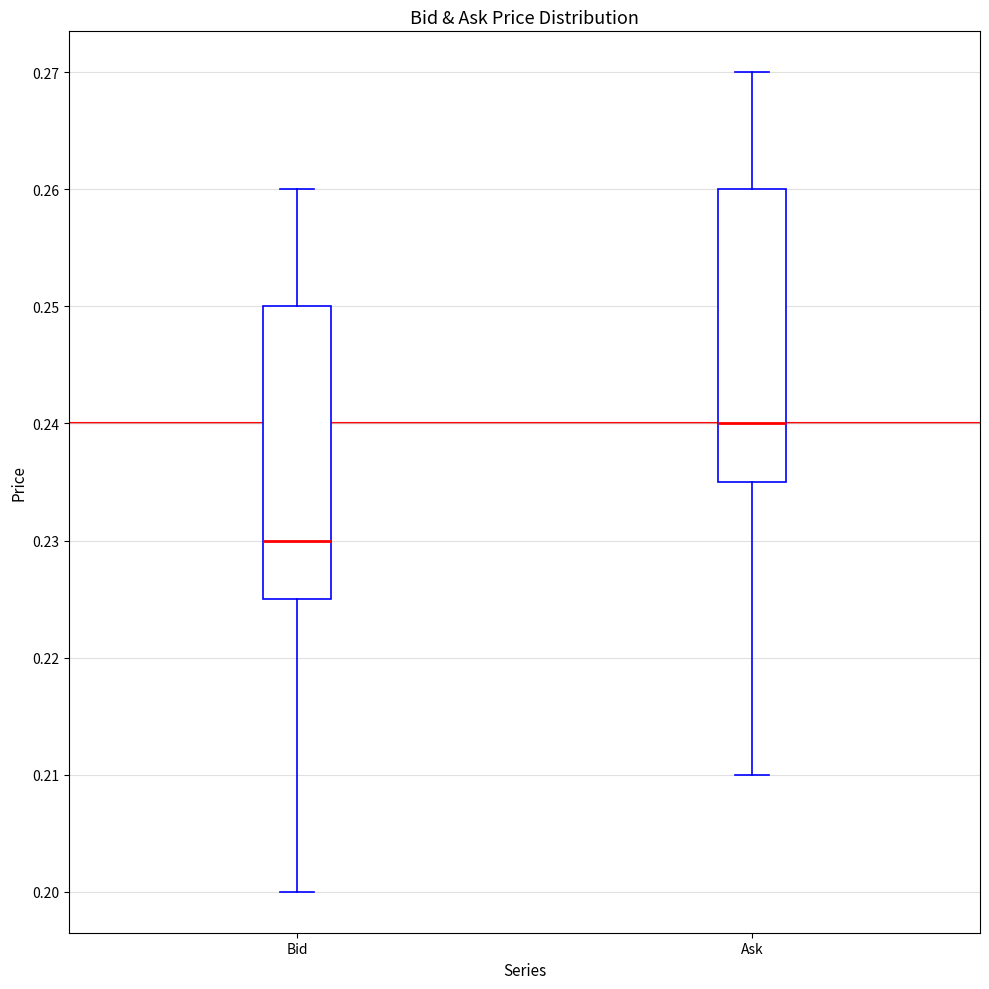

Reading left to right, read every box against the y-axis: the position of its median line, the range the box covers, and the ends of its whiskers. The values are not printed on the chart, so give them approximately, as read against the axis.

Bid: median 0.230, box 0.225 to 0.250, whiskers 0.200 to 0.260
Ask: median 0.240, box 0.235 to 0.260, whiskers 0.210 to 0.270